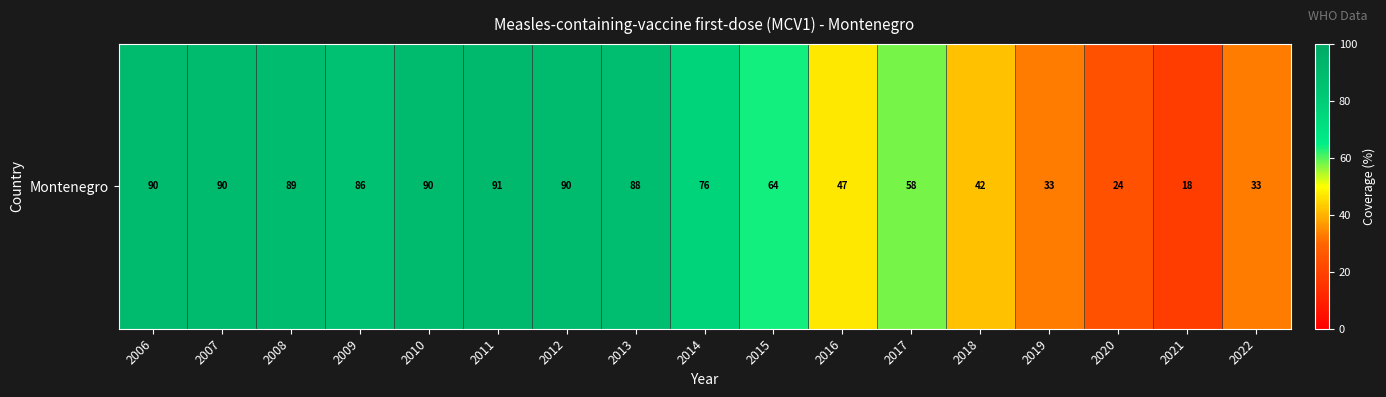

The value at 2021 is 24. True or false?

False